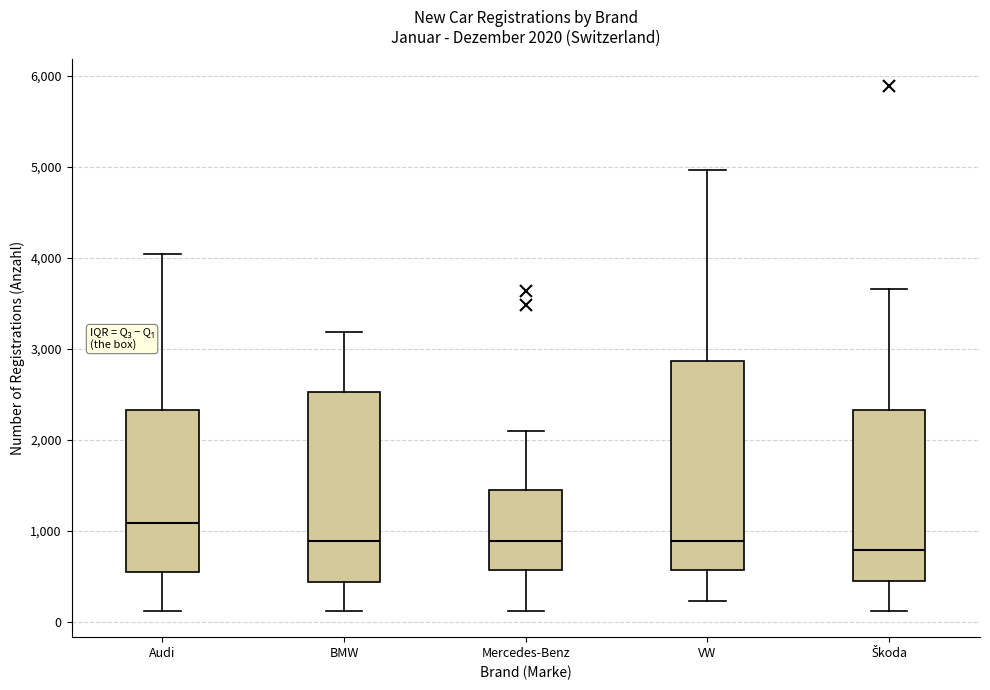

Which box's median line is the lowest?

Škoda